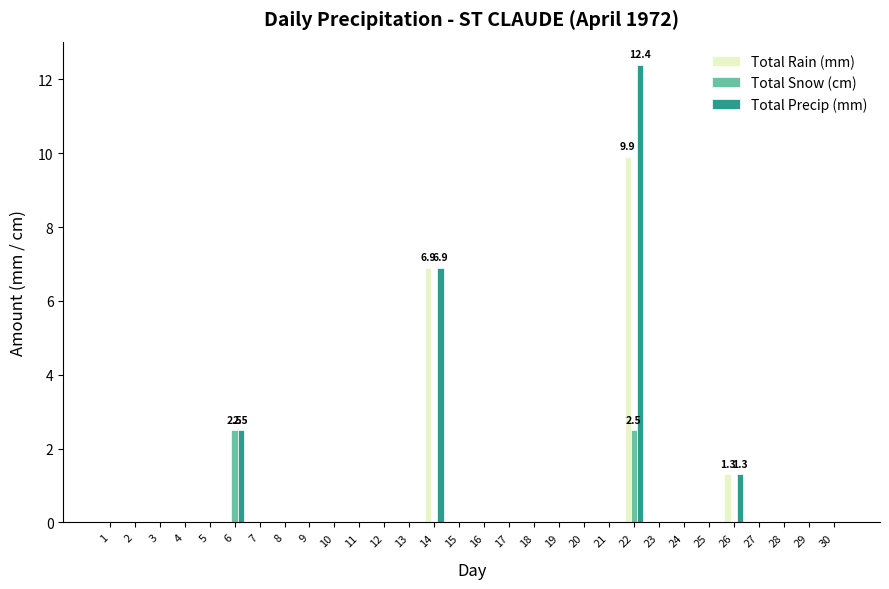

Is the value of Total Precip (mm) at 6 greater than the value of Total Snow (cm) at 21?

Yes